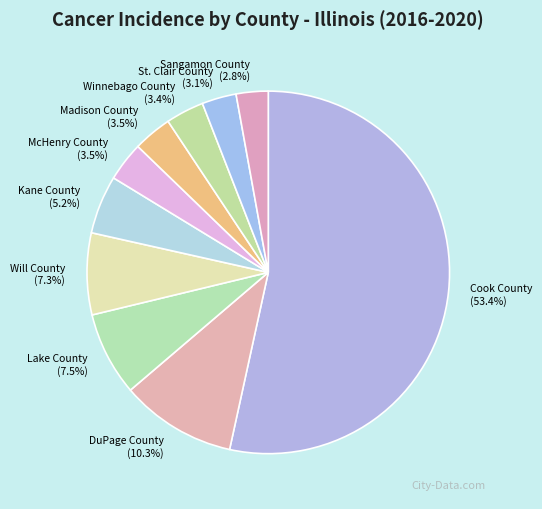

The Cook County slice represents 53% of the pie. True or false?

True